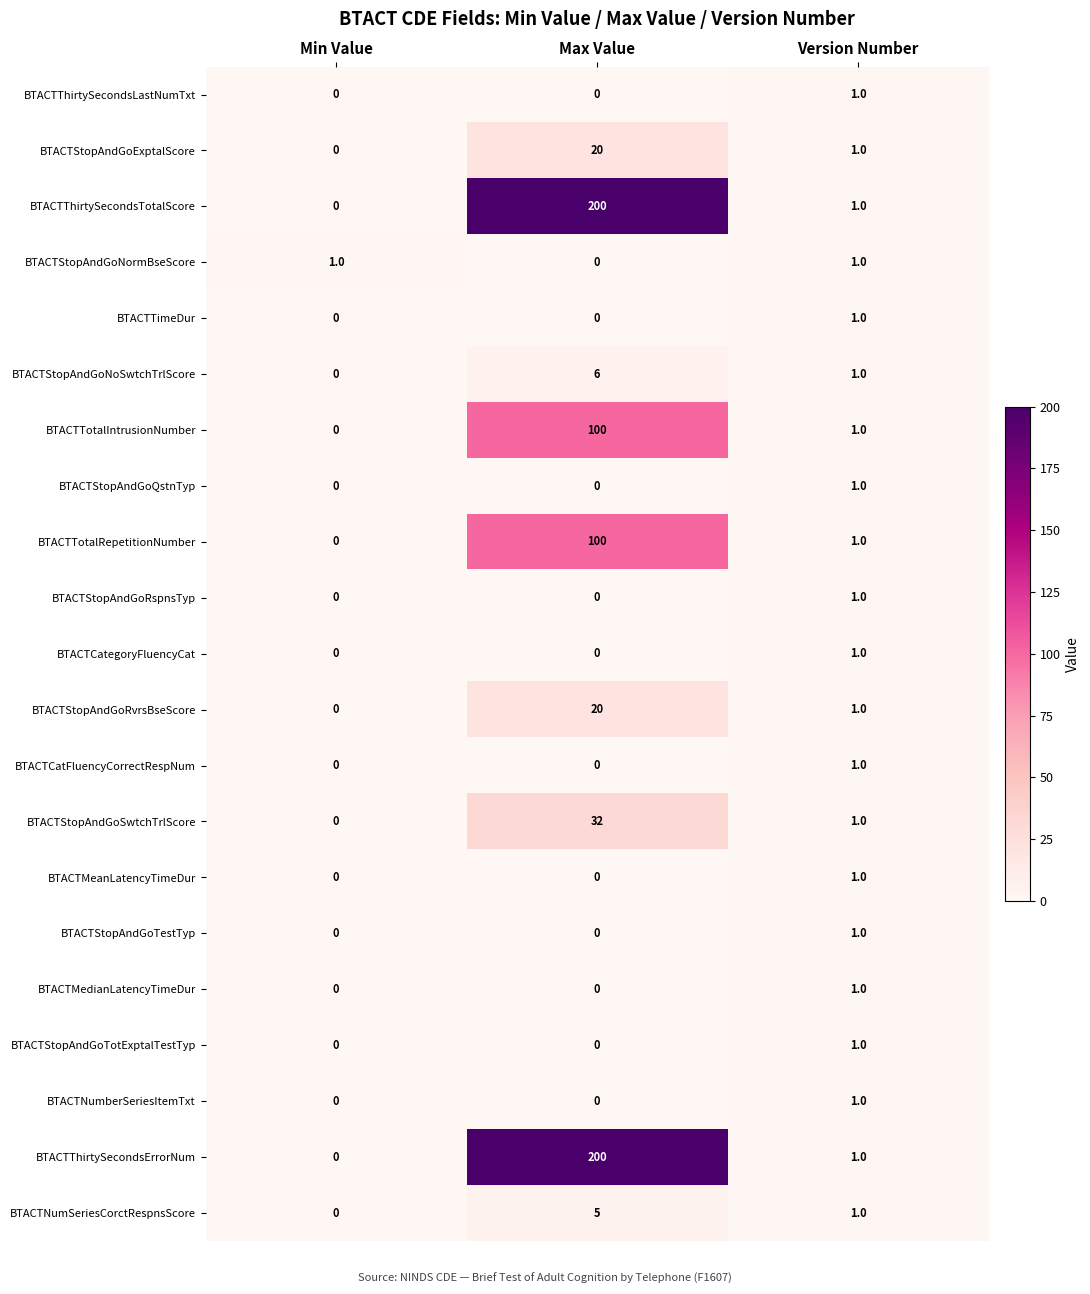

The BTACTThirtySecondsTotalScore series shows 0 at Min Value. True or false?

True